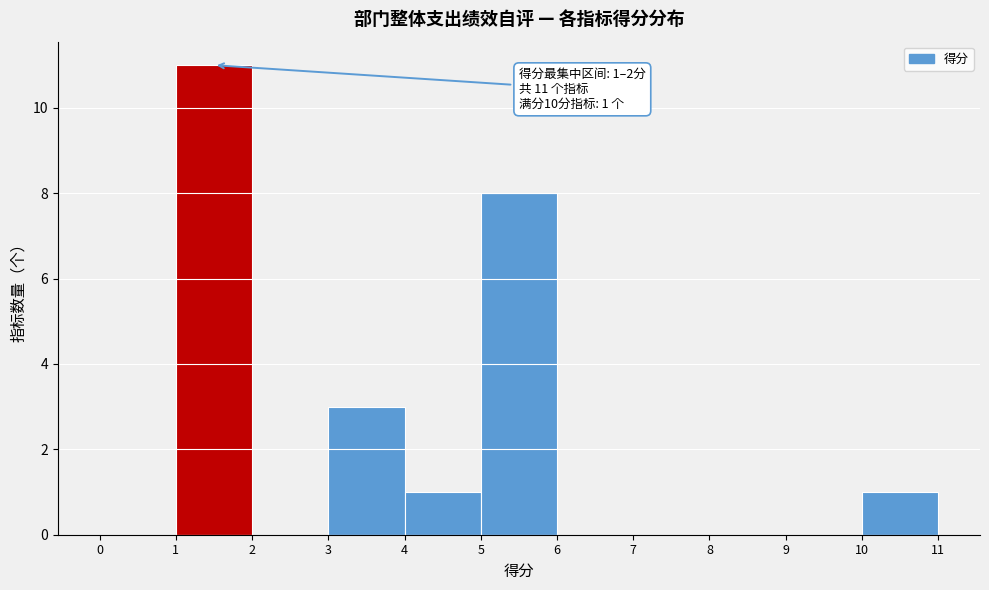

Over which range of the x-axis is the bar tallest?

1 to 2